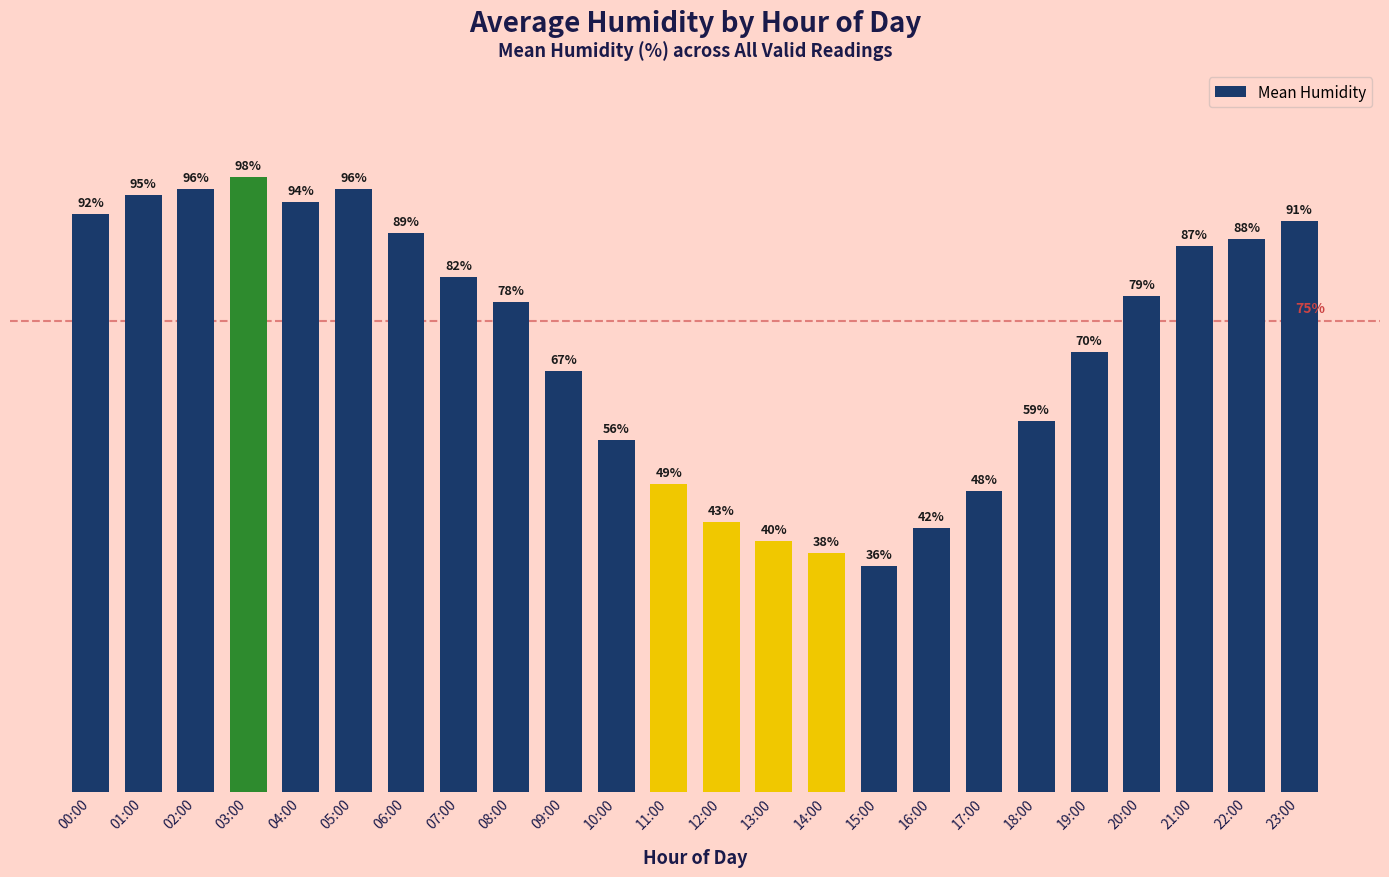

At which label is the value closest to 67?

09:00